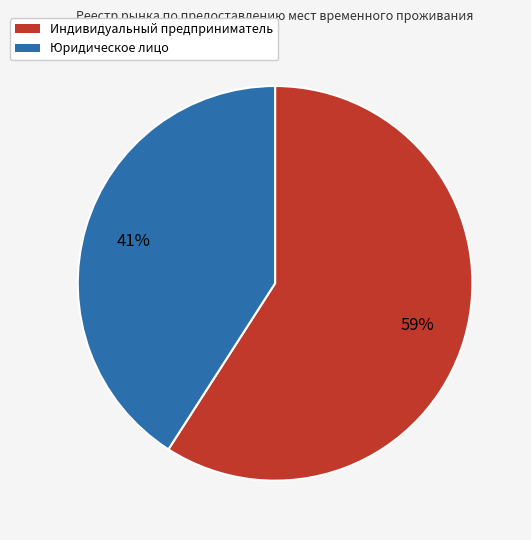

Approximately how many times larger is the value at Юридическое лицо compared to Индивидуальный предприниматель?

0.7